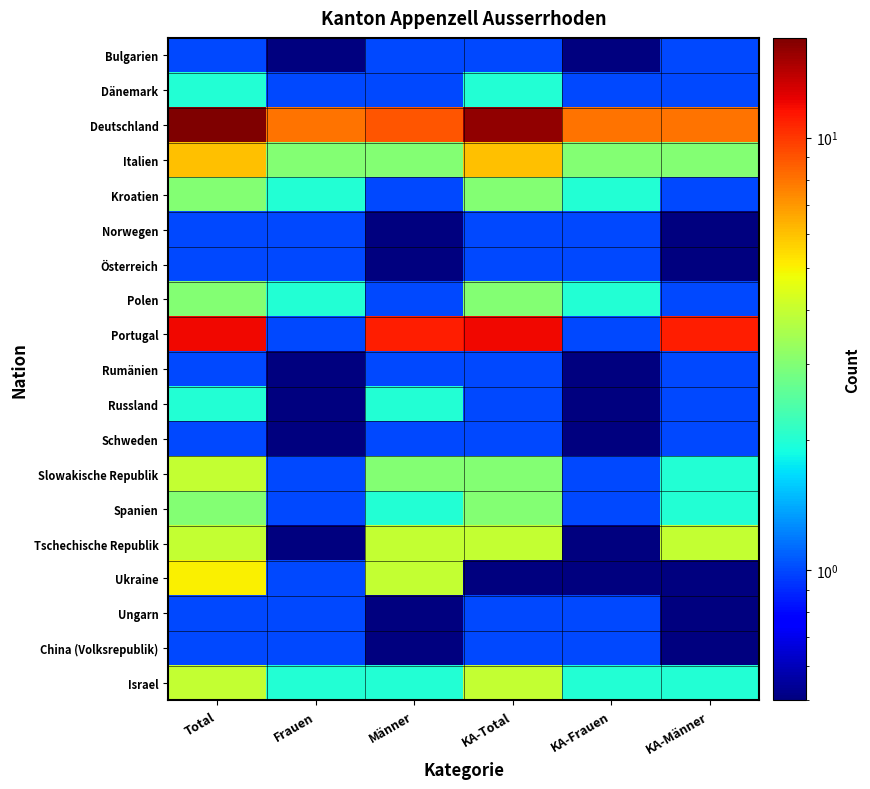

What is the difference between the highest and lowest values at KA-Total?

15.5